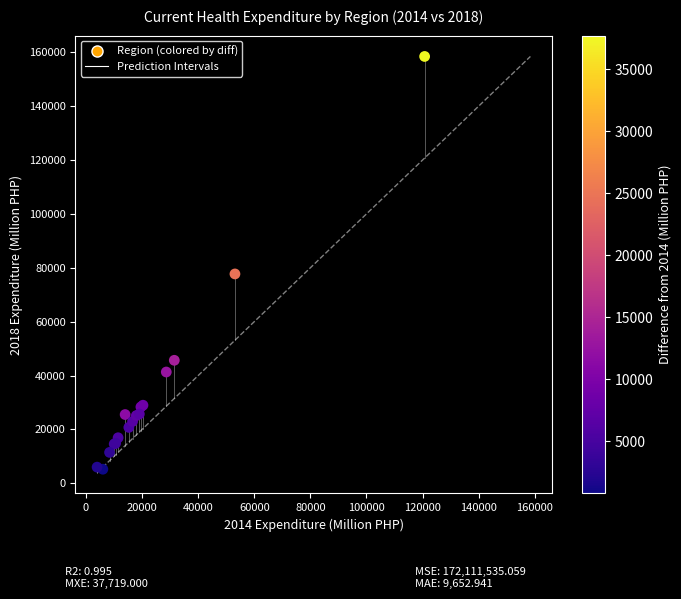

What Y value in the scatter plot is closest to 81833?

77708